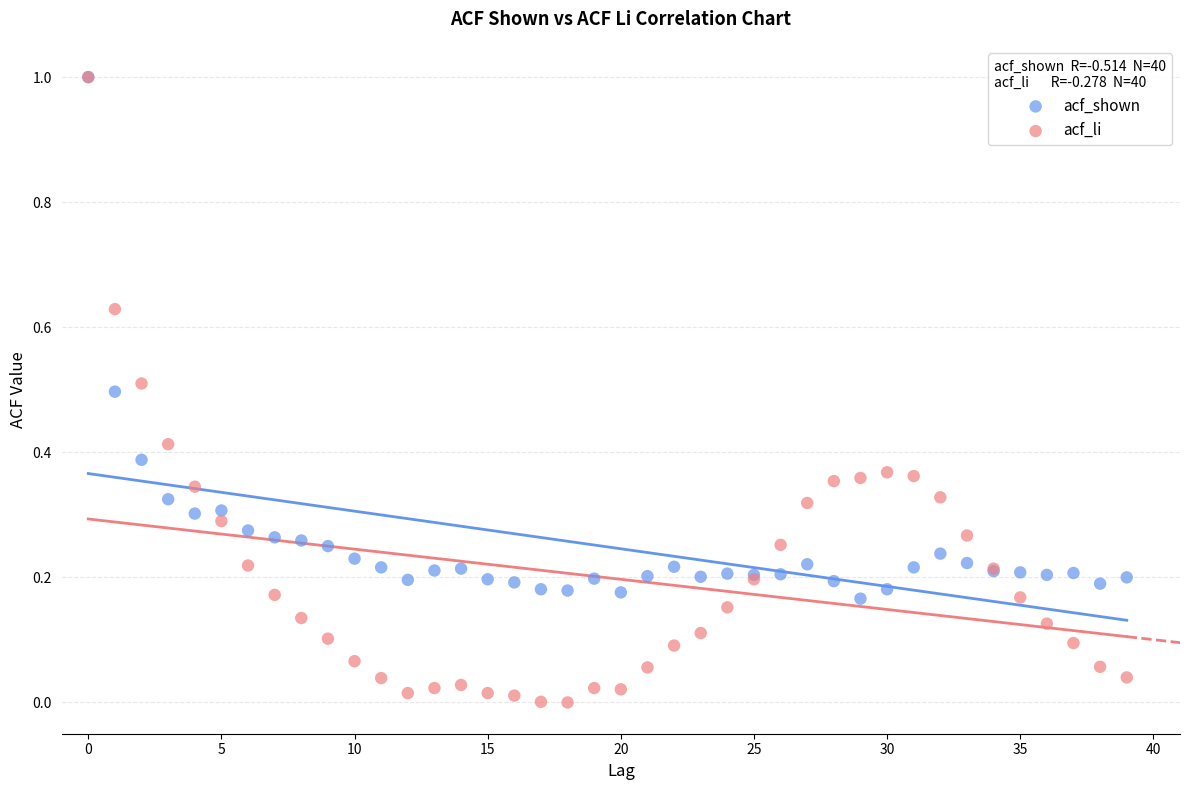

Which series reaches the minimum Y coordinate?

acf_li